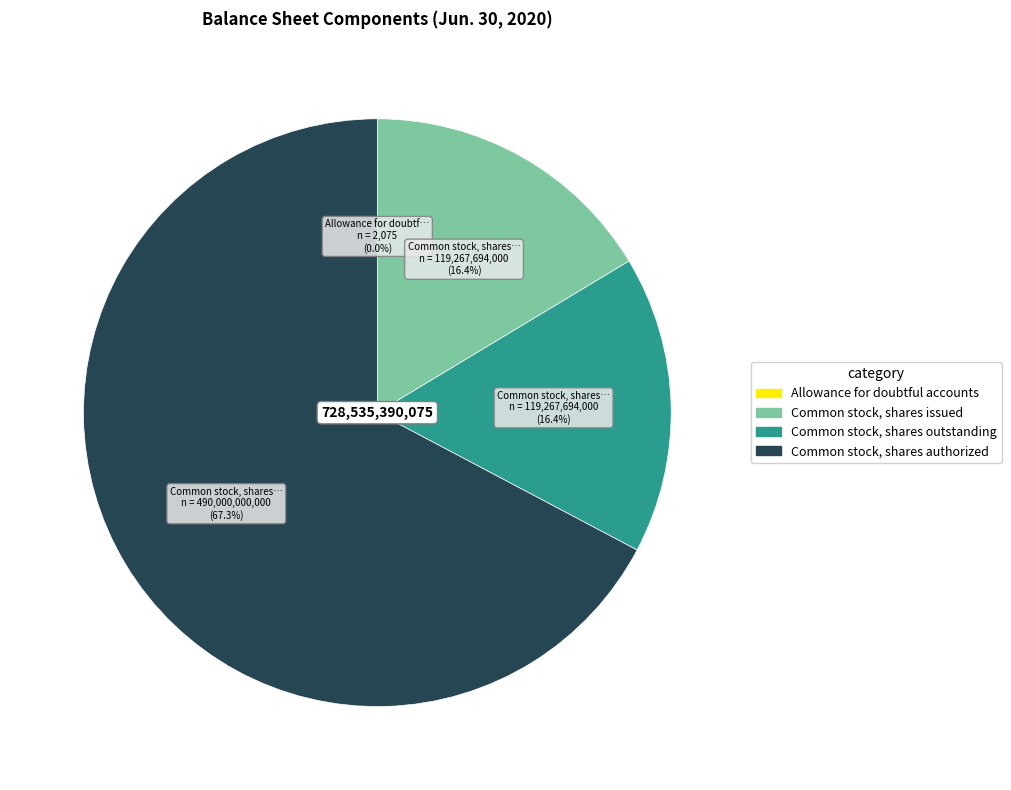

Combined, do Common stock, shares outstanding and Common stock, shares authorized account for over 50%?

Yes